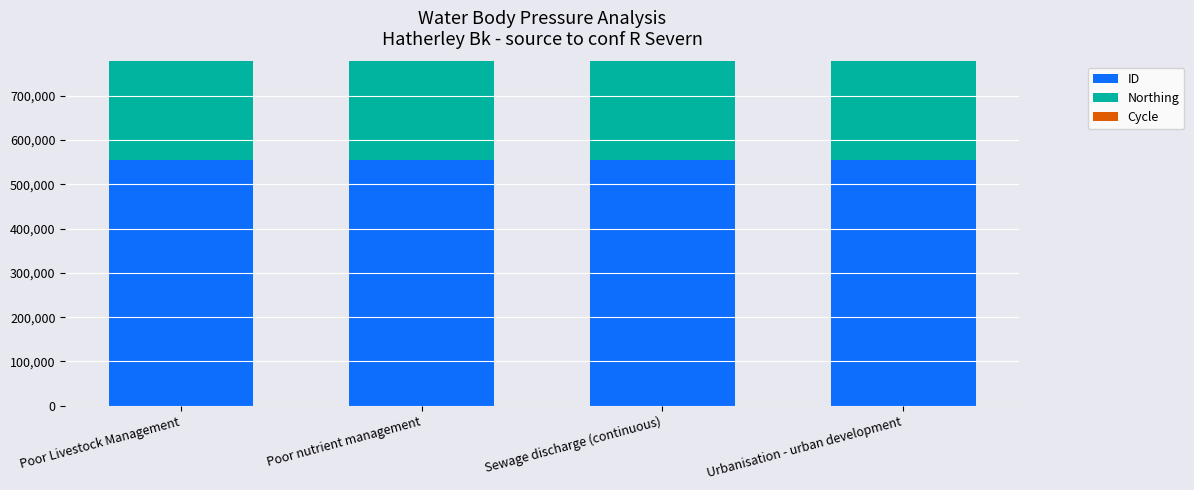

True or false: ID has a value of 255451 at Urbanisation - urban development.

False